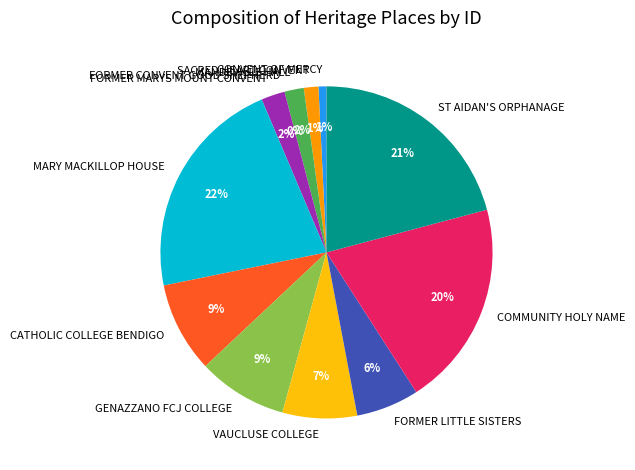

Does any single category account for the majority?

No